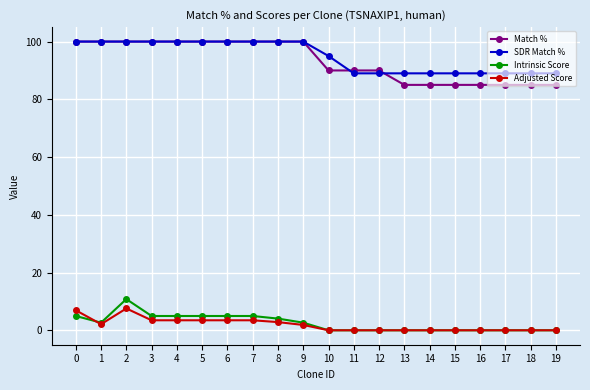

What are all the series names shown in the legend?

Match %, SDR Match %, Intrinsic Score, Adjusted Score